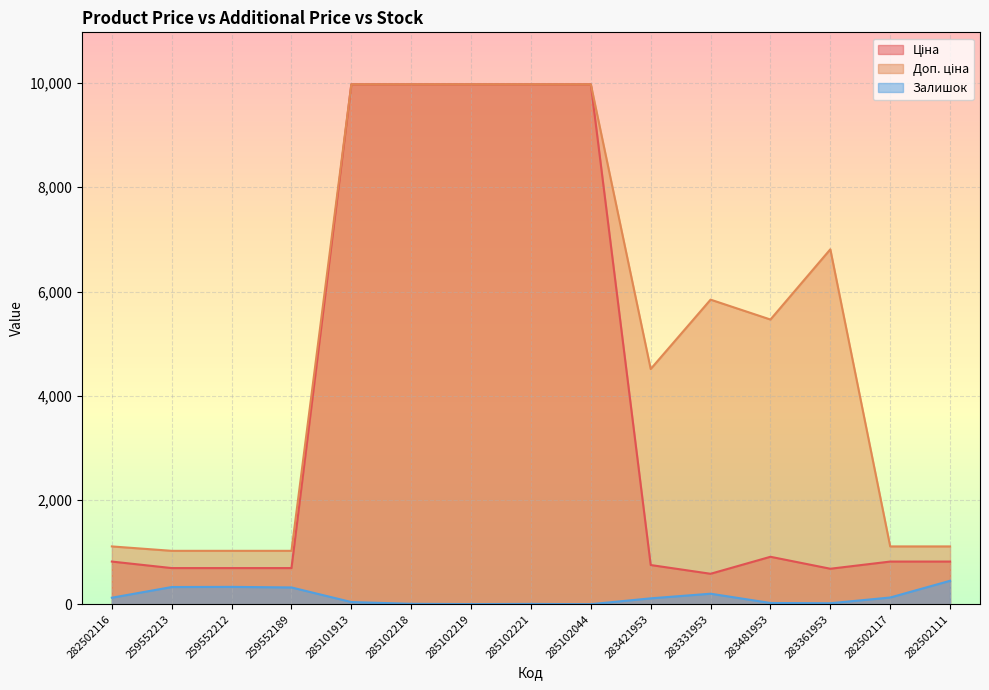

Reading right to left, transcribe all the data shown in this chart.

Ціна: 282502111=818.5	282502117=818.5	283361953=681.0	283481953=910.4	283331953=584.4	283421953=752.2	285102044=9975.0	285102221=9975.0	285102219=9975.0	285102218=9975.0	285101913=9975.0	259552189=693.7	259552212=693.7	259552213=693.7	282502116=818.5
Доп. ціна: 282502111=1109.2	282502117=1109.2	283361953=6809.8	283481953=5462.3	283331953=5843.9	283421953=4513.3	285102044=9975.0	285102221=9975.0	285102219=9975.0	285102218=9975.0	285101913=9975.0	259552189=1024.6	259552212=1024.6	259552213=1024.6	282502116=1109.2
Залишок: 282502111=450.0	282502117=129.0	283361953=19.0	283481953=24.0	283331953=202.0	283421953=113.0	285102044=1.0	285102221=6.0	285102219=3.0	285102218=8.0	285101913=42.0	259552189=322.0	259552212=333.0	259552213=330.0	282502116=125.0